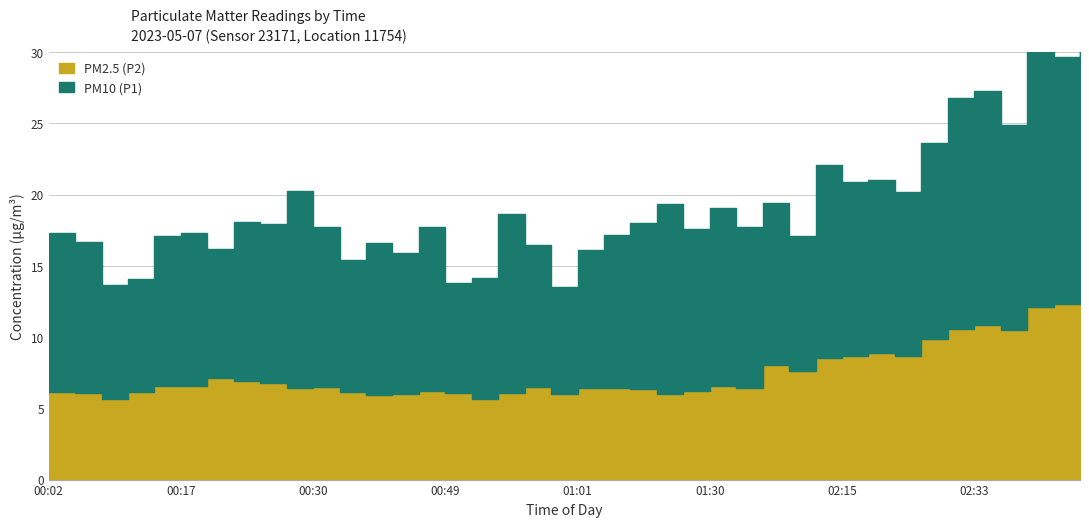

How many values in the PM10 (P1) series exceed 11?

24